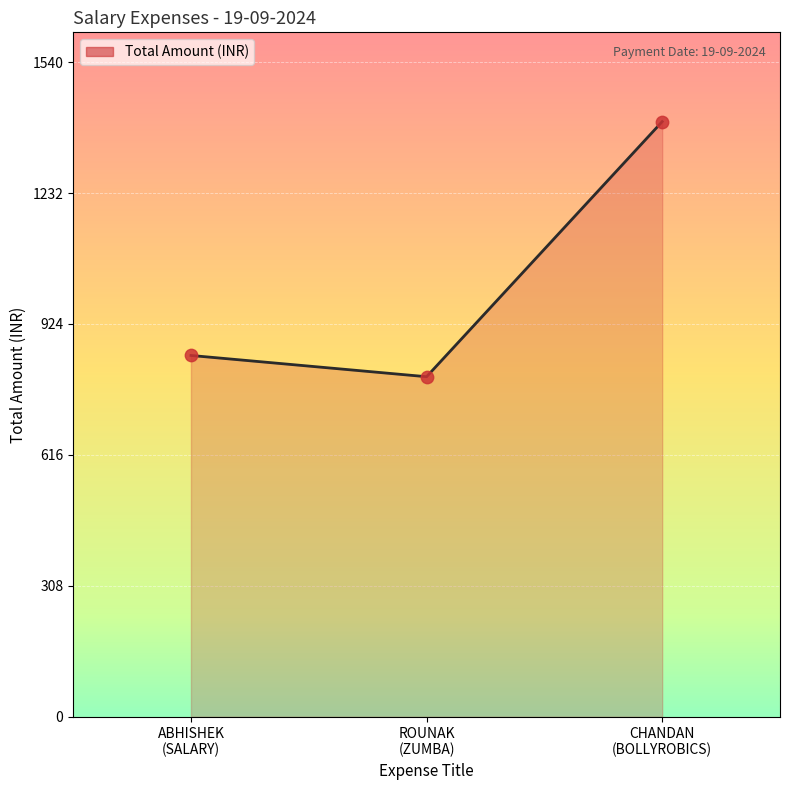

What is the difference between the maximum and minimum values?

600